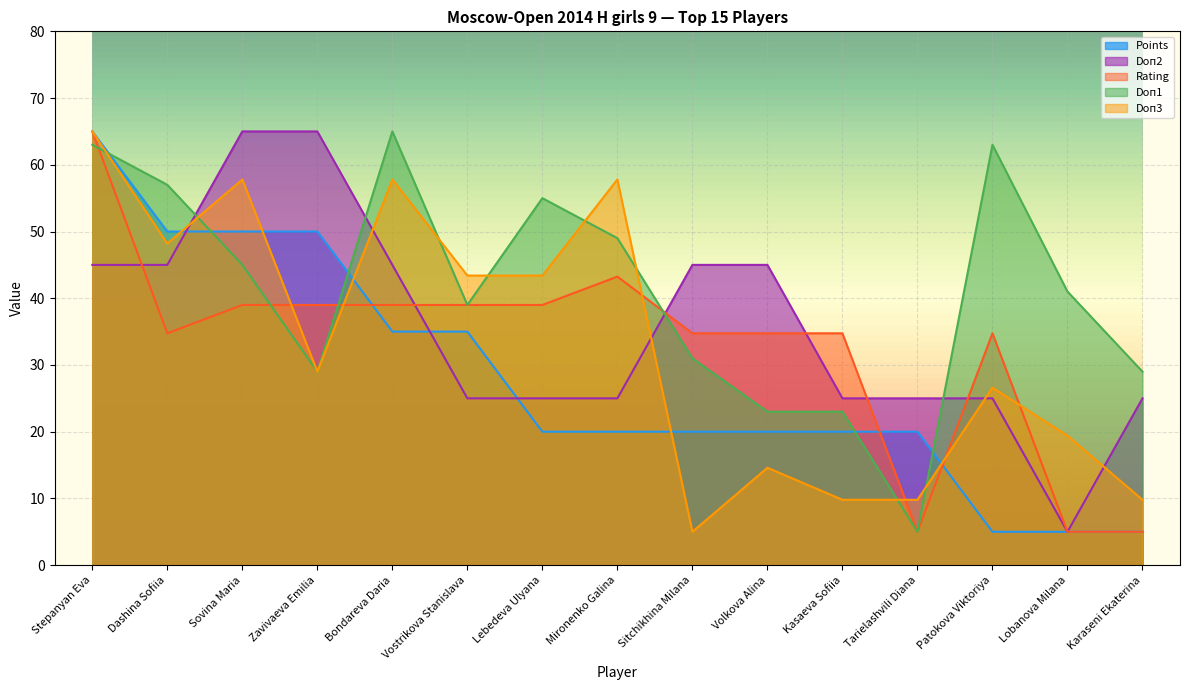

At which label is Rating closest to 35?

Dashina Sofiia